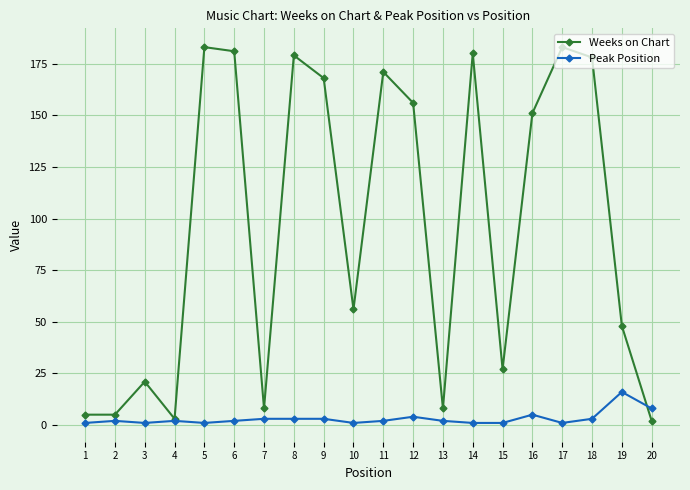

How many series are shown in this chart?

2